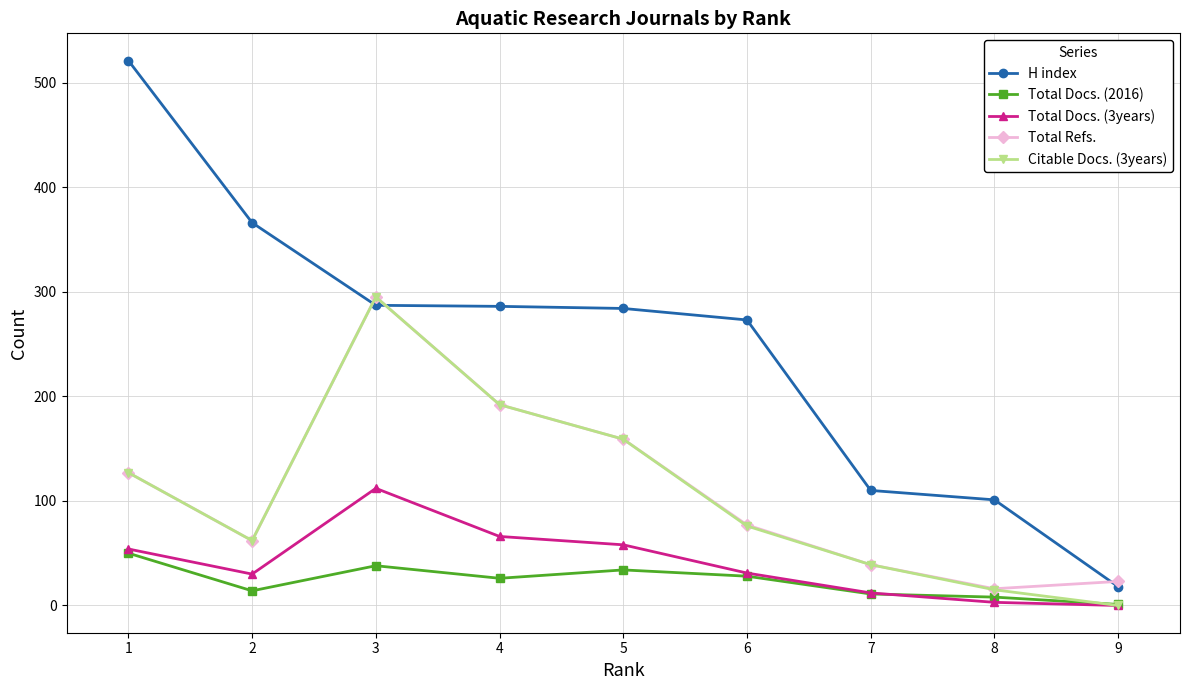

What is the total value across all series at 3?

1027